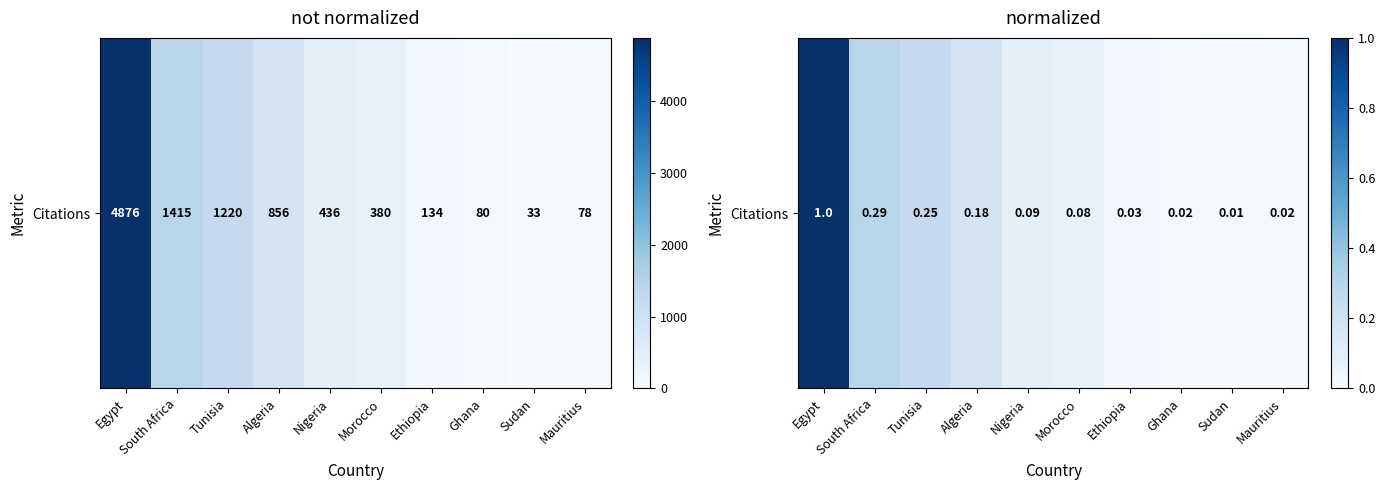

What is the difference between the maximum and minimum values?

1.0